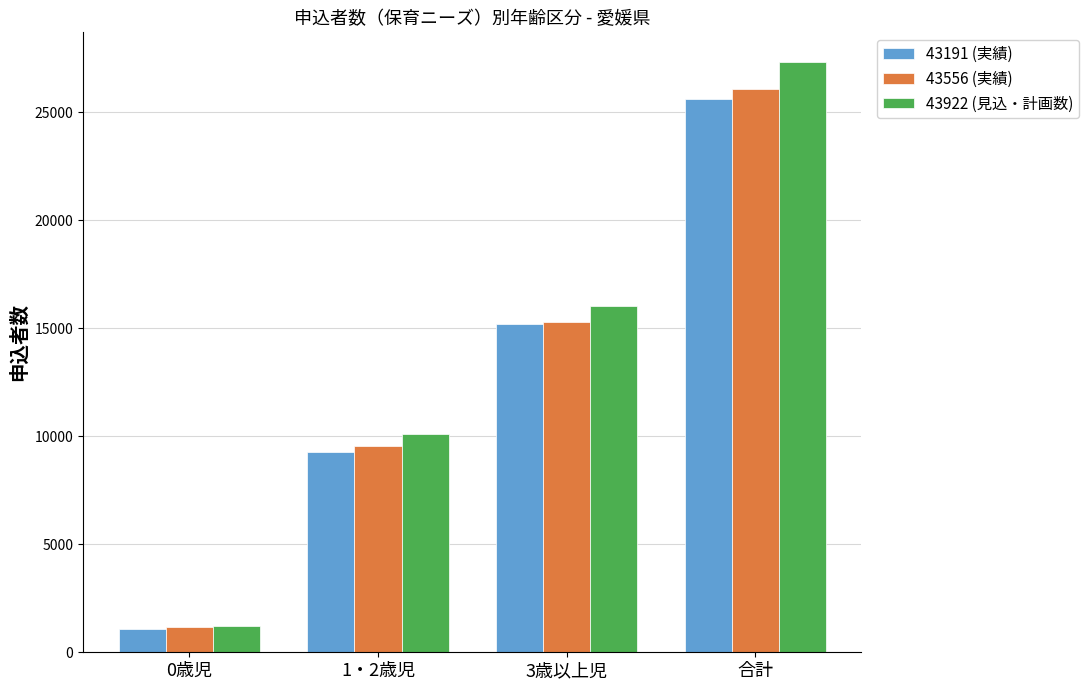

What is the difference between the maximum and minimum values in the 43556 (実績) series?

24878